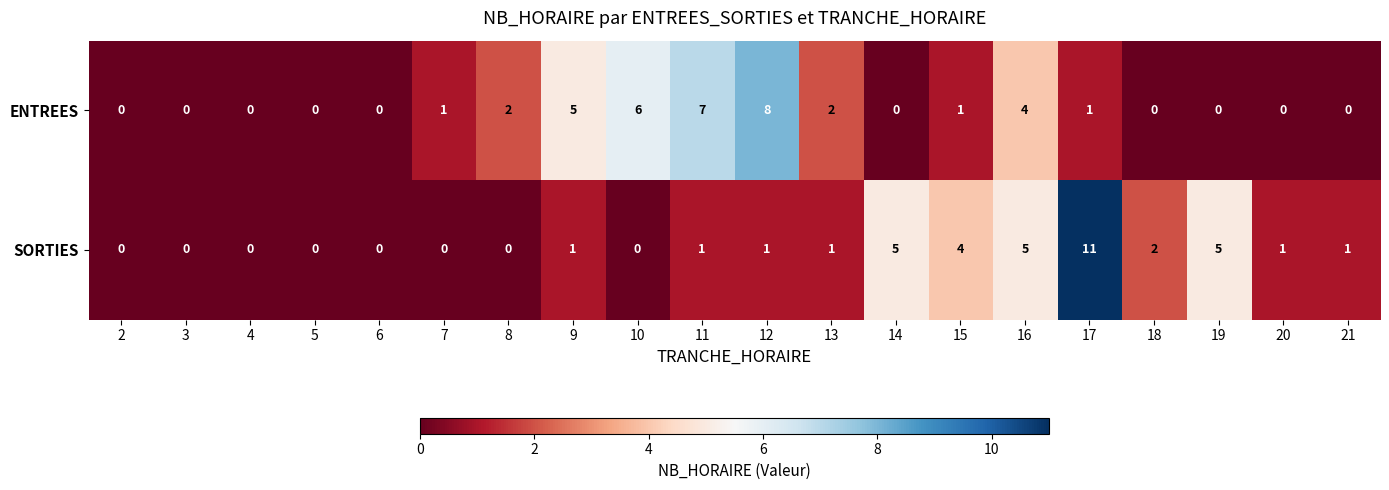

What is the difference between the second highest and second lowest values in the SORTIES series?

5